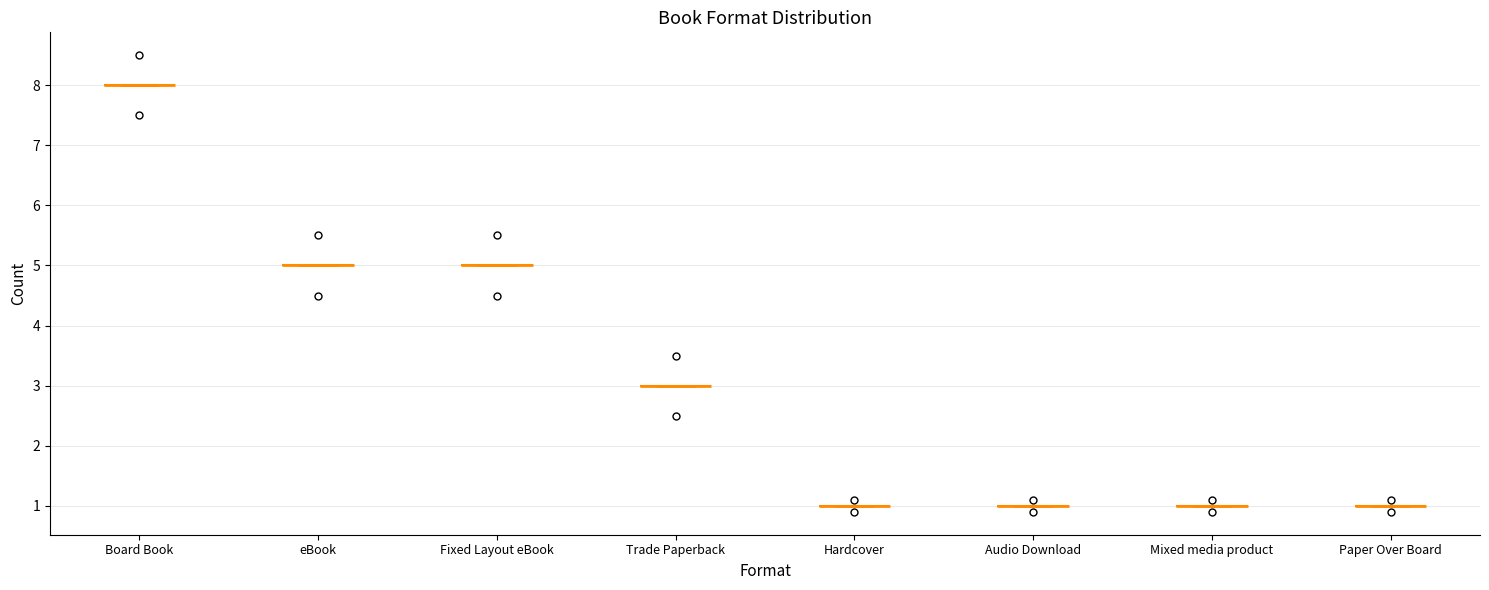

What is the label of the 7th point from the right?

eBook